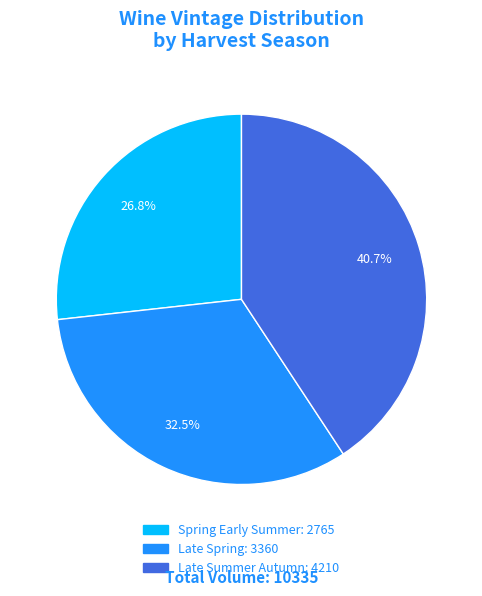

Is there a majority slice in this chart?

No